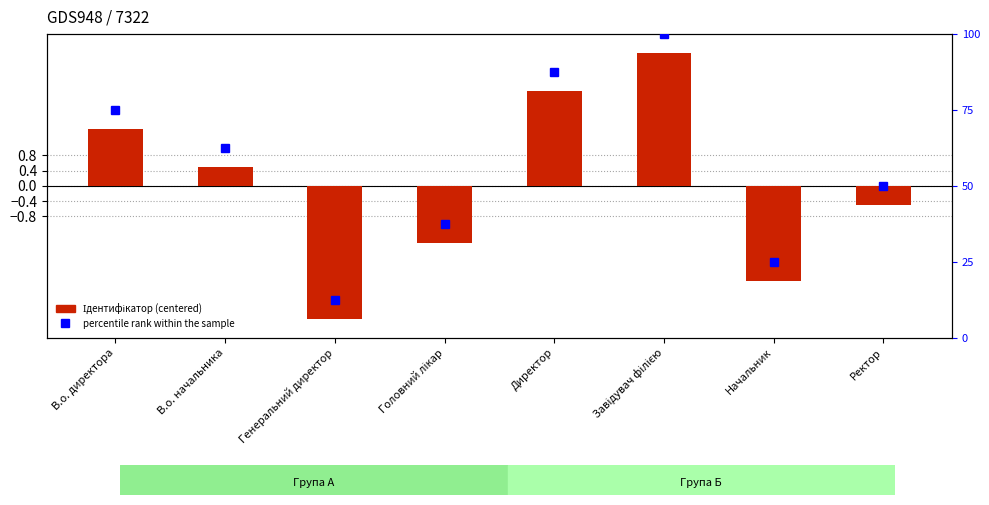

Reading left to right, list all the values displayed in this chart.

Ідентифікатор (centered): 1.5	0.5	-3.5	-1.5	2.5	3.5	-2.5	-0.5
percentile rank within the sample: 75.0	62.5	12.5	37.5	87.5	100.0	25.0	50.0